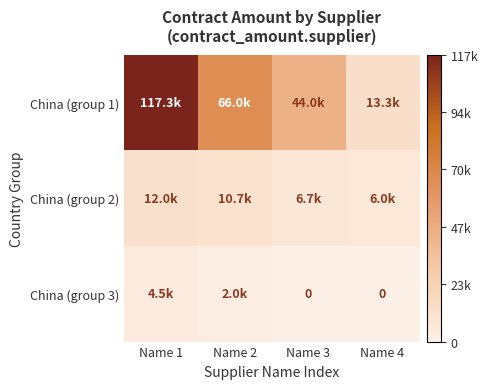

Rank the series at Name 3 from lowest to highest value.

China (group 3), China (group 2), China (group 1)